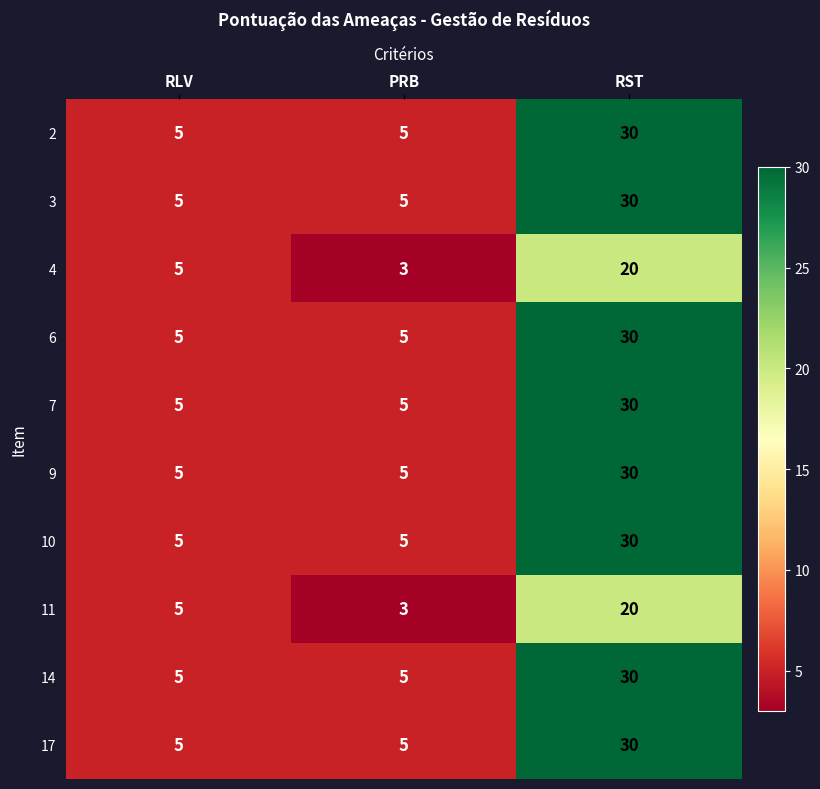

Reading left to right, transcribe all the data shown in this chart.

2: RLV=5	PRB=5	RST=30
3: RLV=5	PRB=5	RST=30
4: RLV=5	PRB=3	RST=20
6: RLV=5	PRB=5	RST=30
7: RLV=5	PRB=5	RST=30
9: RLV=5	PRB=5	RST=30
10: RLV=5	PRB=5	RST=30
11: RLV=5	PRB=3	RST=20
14: RLV=5	PRB=5	RST=30
17: RLV=5	PRB=5	RST=30